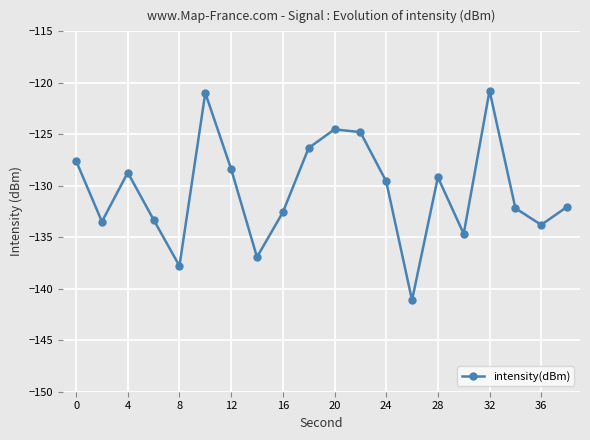

What is the value of the 7th point from the left?

-128.4